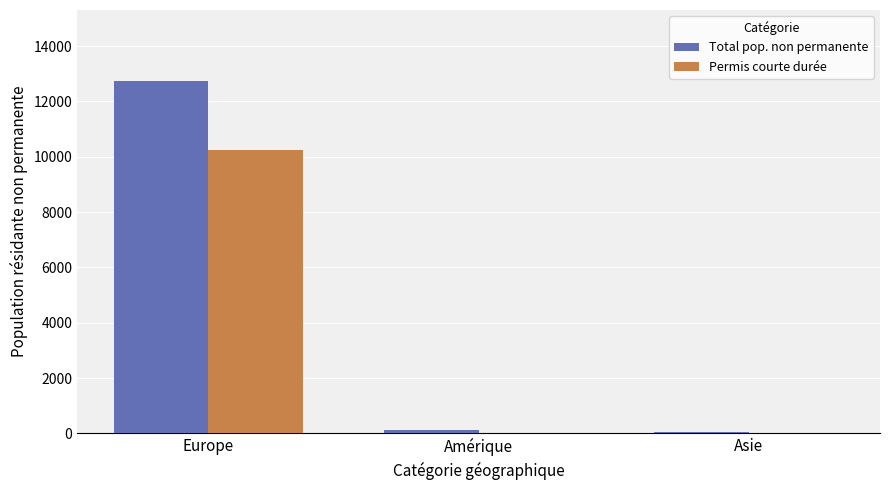

Which series changed the most between Europe and Amérique?

Total pop. non permanente